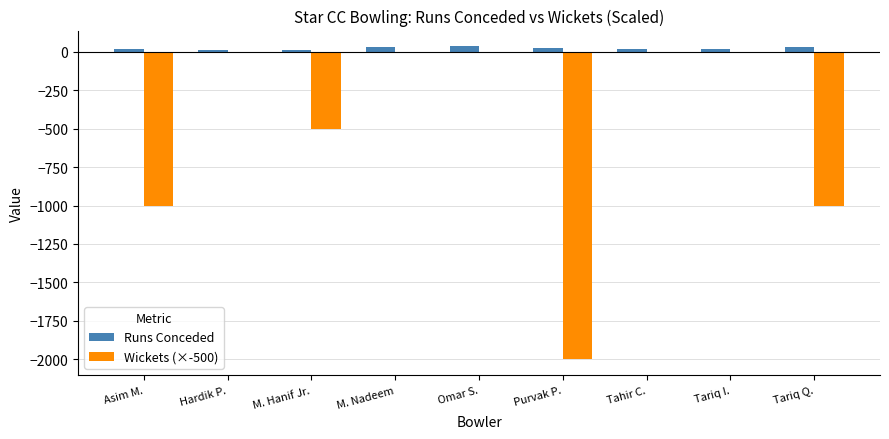

Does the chart contain stacked bars?

No